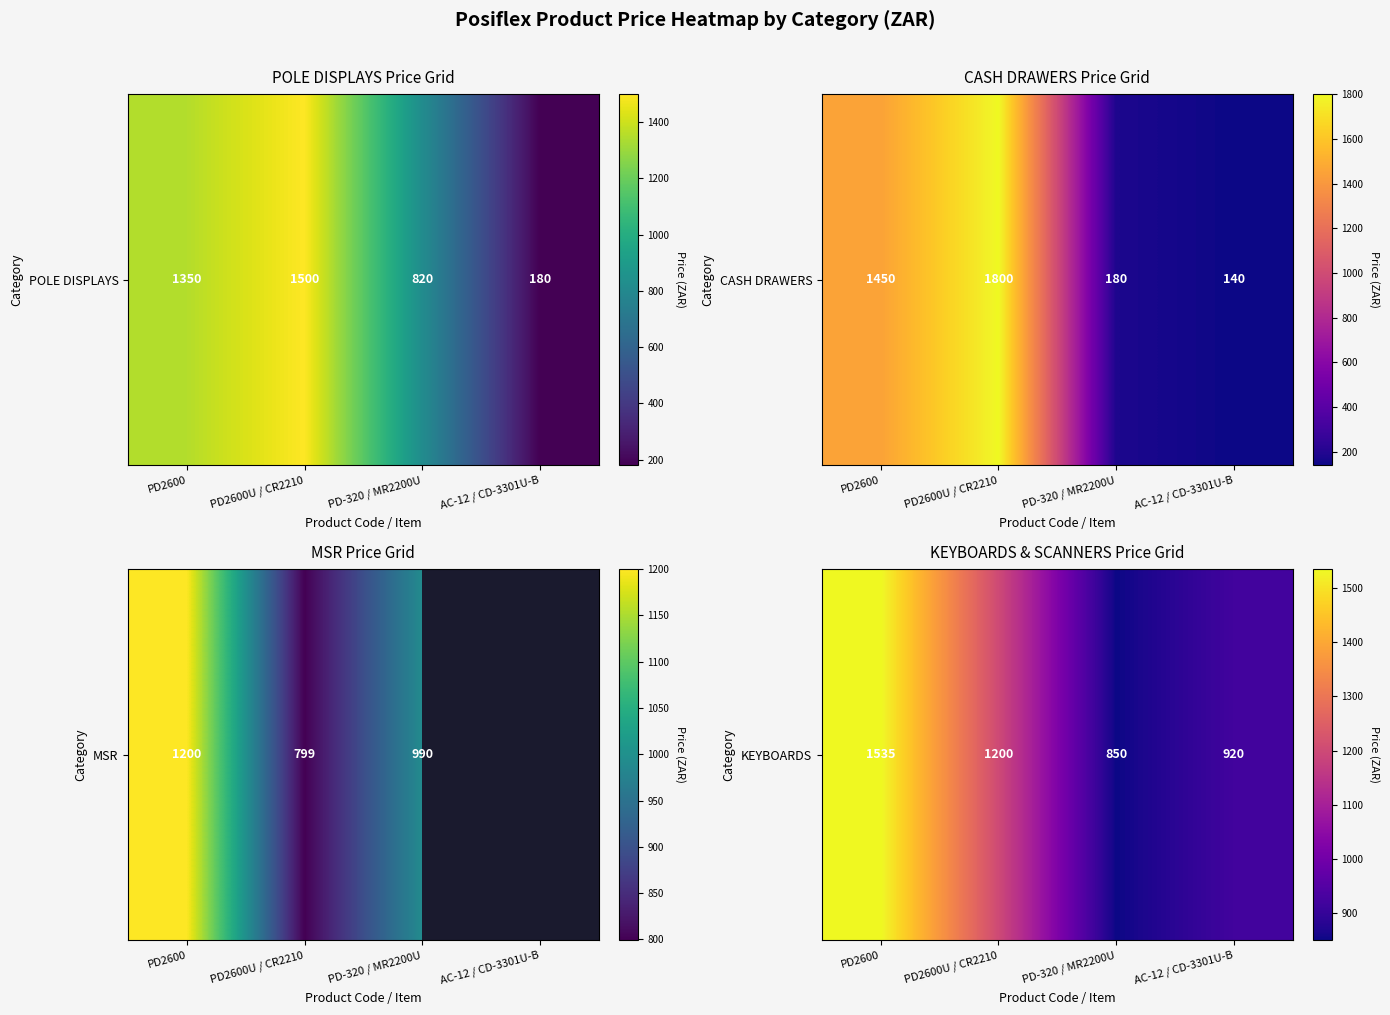

What is the change in value from PD2600U / CR2210 to PD-320 / MR2200U?

-350